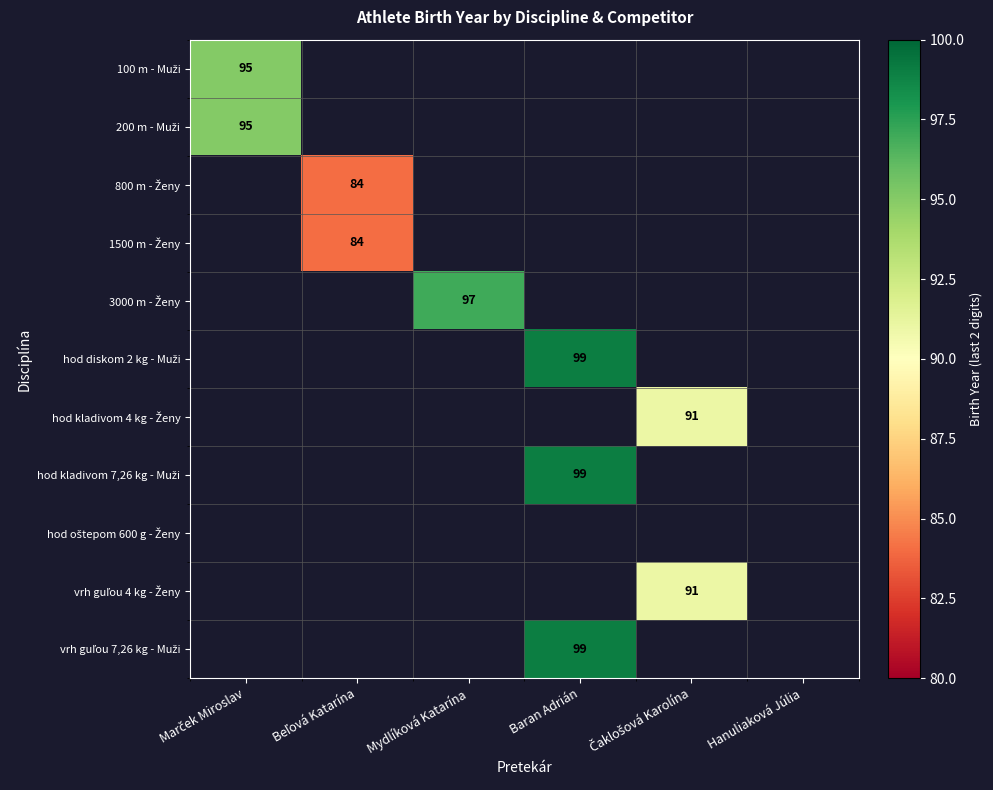

How many categories are shown in the chart?

6